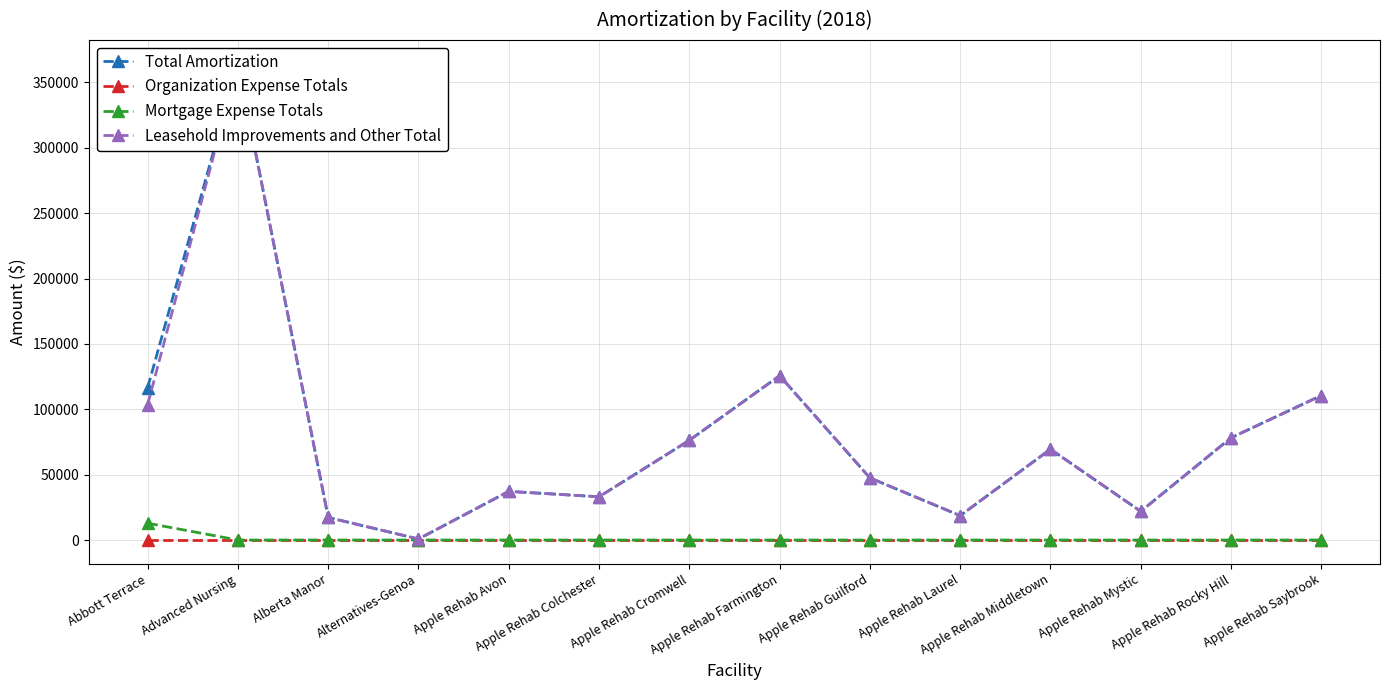

True or false: Mortgage Expense Totals has more than 0 points higher than both neighbors.

False